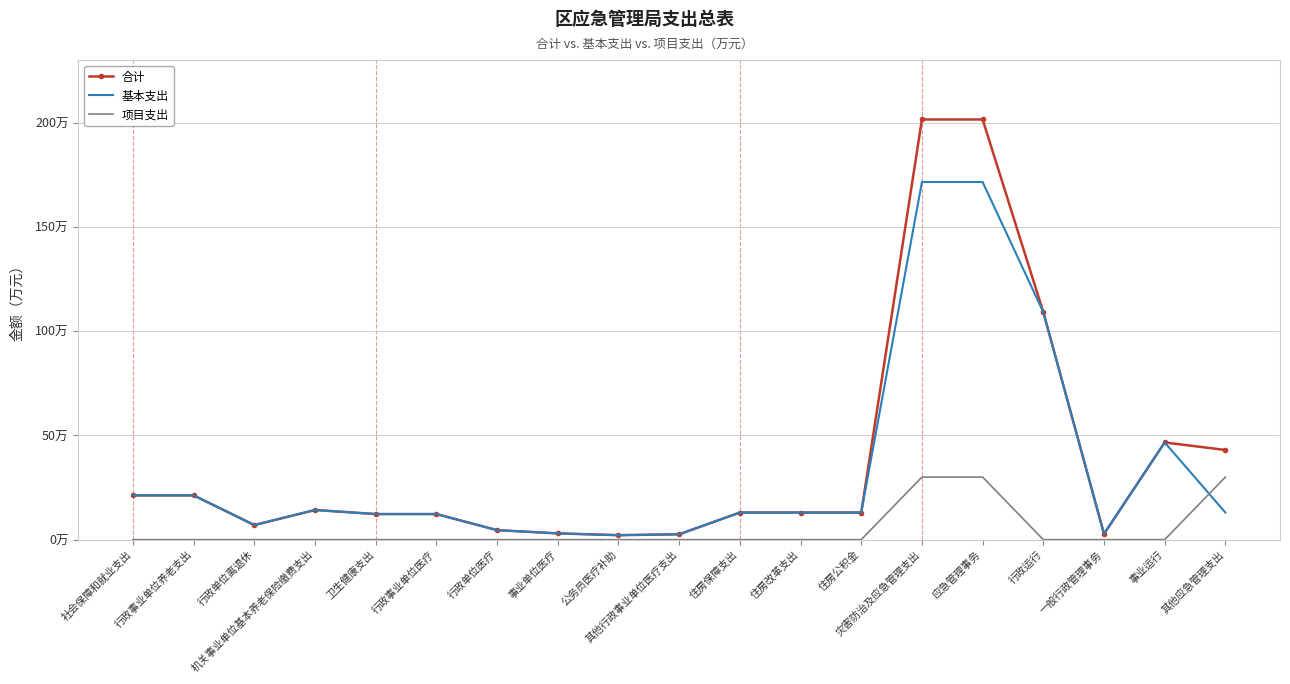

What is the sum of the 合计 values at 住房改革支出 and 应急管理事务?

214.5